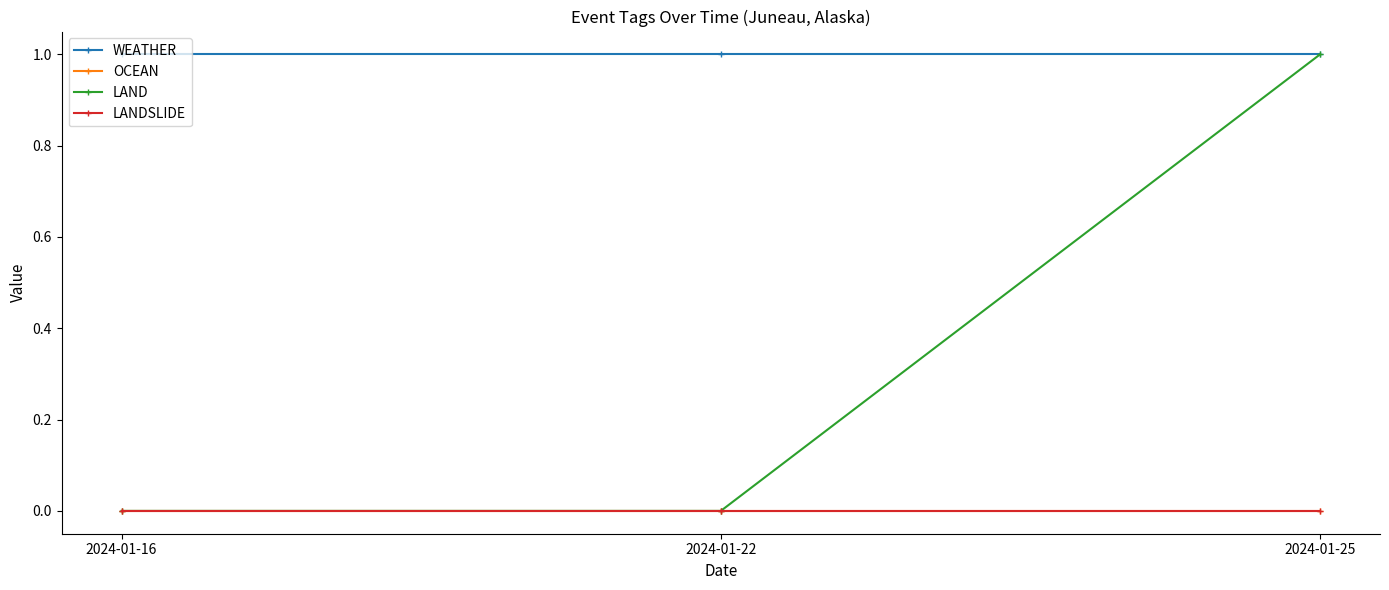

Is this an area chart (filled region under the line)?

No